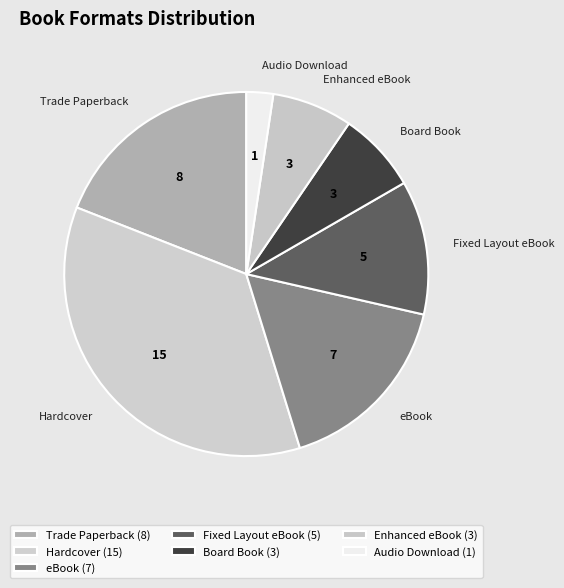

True or false: eBook accounts for 25% of the total.

False